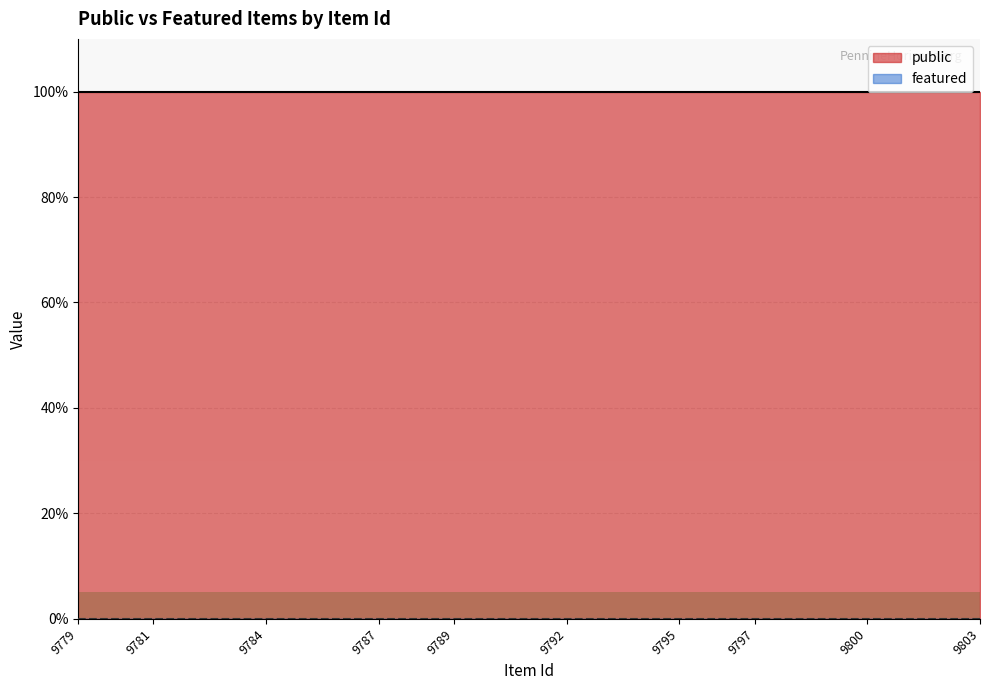

Which category has the lowest value across all series?

9779